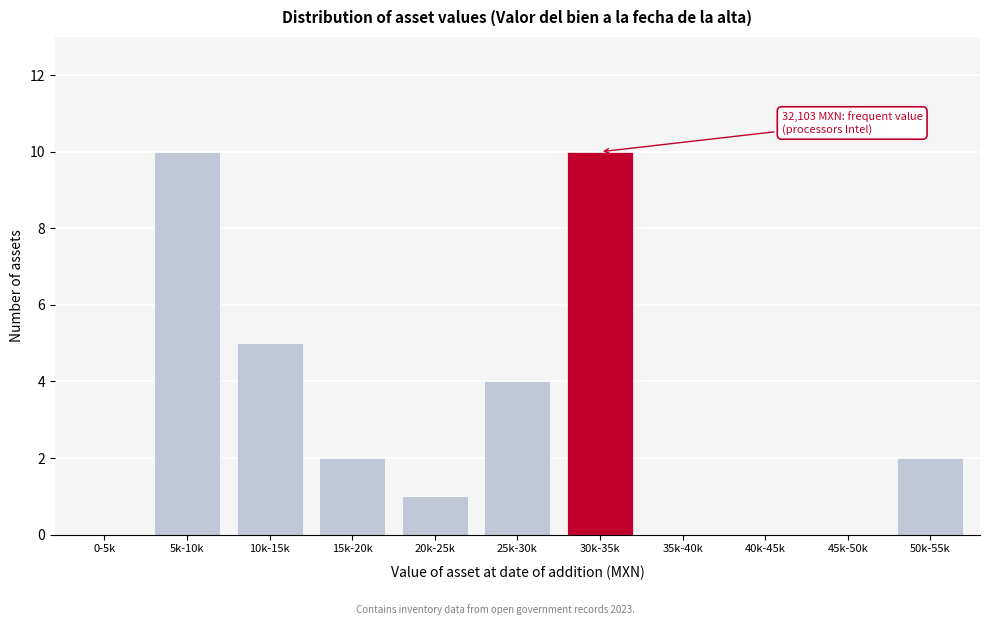

Reading left to right, what are all the values shown in this chart?

0-5k=0	5k-10k=10	10k-15k=5	15k-20k=2	20k-25k=1	25k-30k=4	30k-35k=10	35k-40k=0	40k-45k=0	45k-50k=0	50k-55k=2